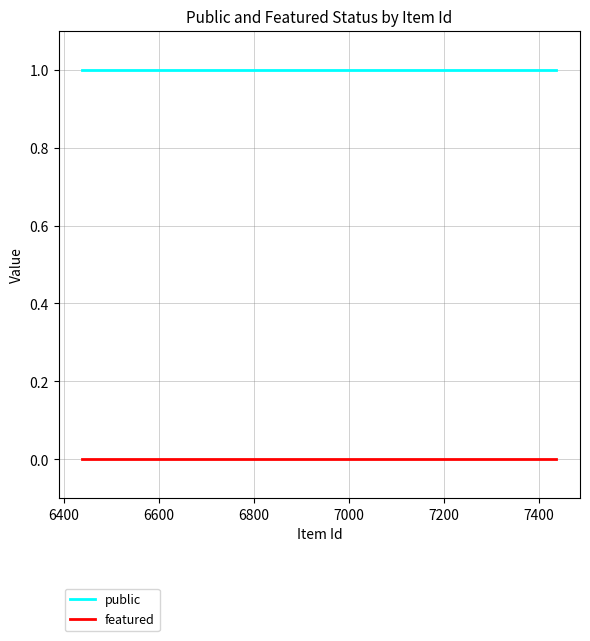

What is the greatest value displayed?

1